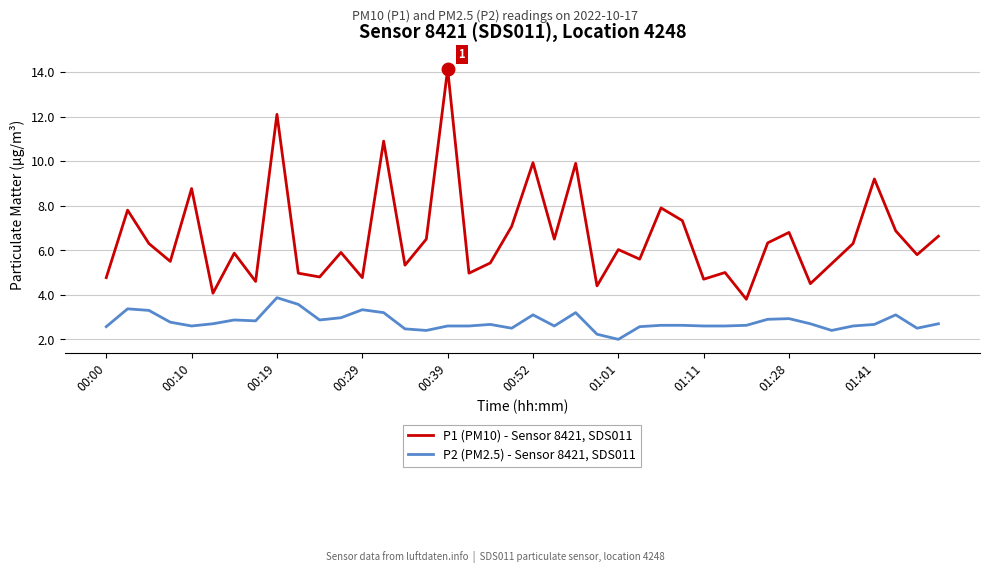

Which series has the largest total across all categories?

P1 (PM10) - Sensor 8421, SDS011